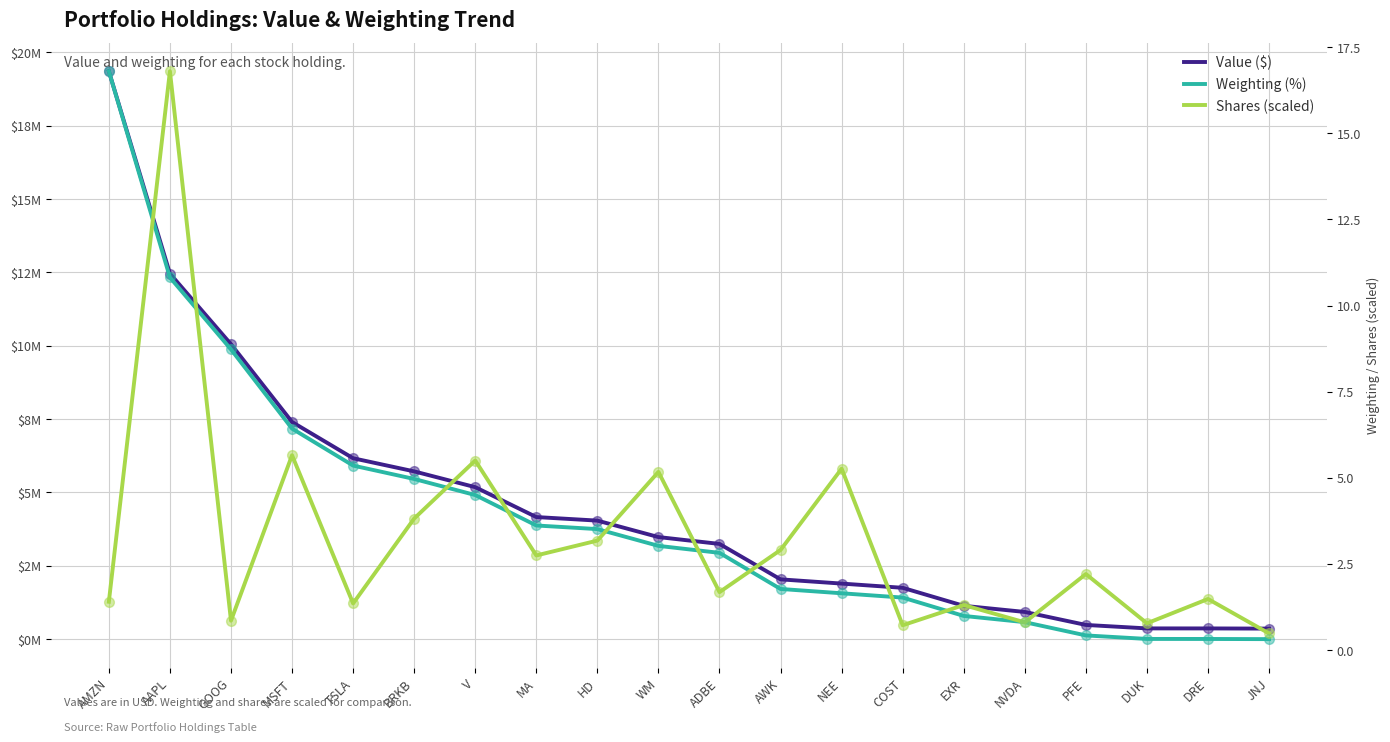

How many interior local valleys does the Shares (scaled) series have?

7